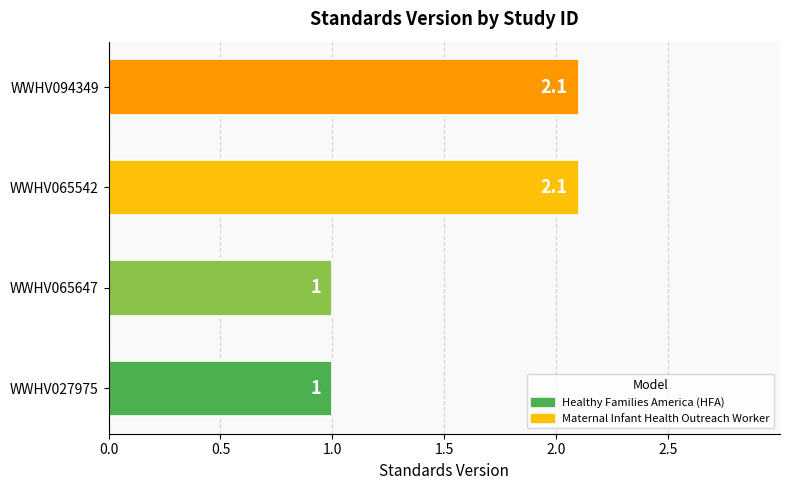

What is the sum of the values at WWHV065647 and WWHV027975?

2.0